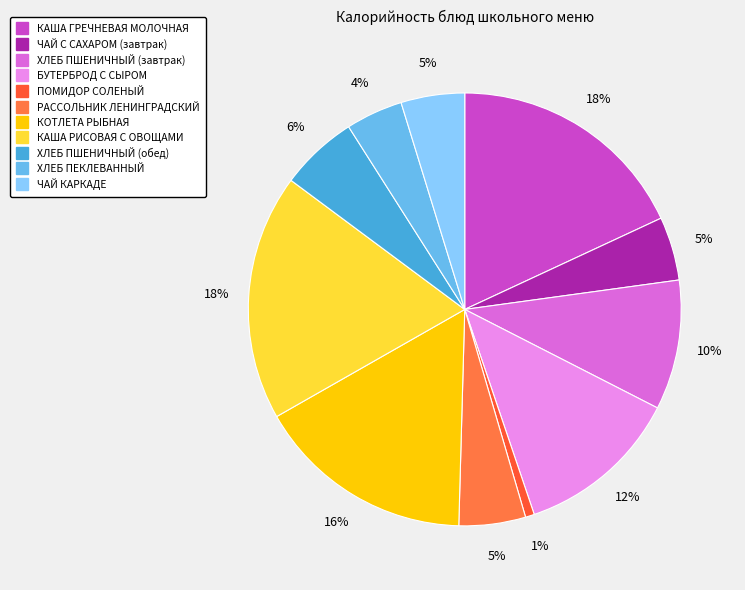

To the nearest percent, what portion does БУТЕРБРОД С СЫРОМ represent?

12%